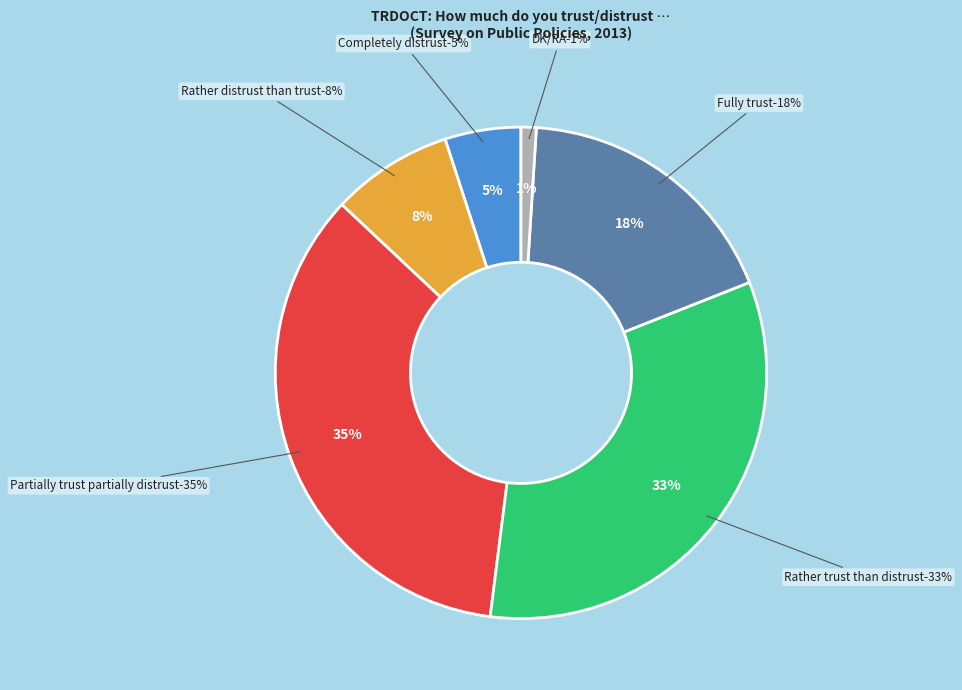

What is the change in value from Completely distrust to Partially trust partially distrust?

+30